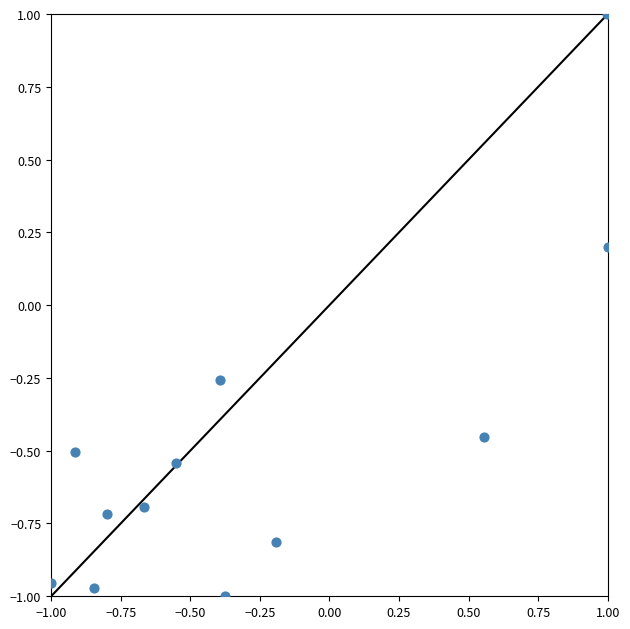

What is the range of Y values (max minus min)?

2.0